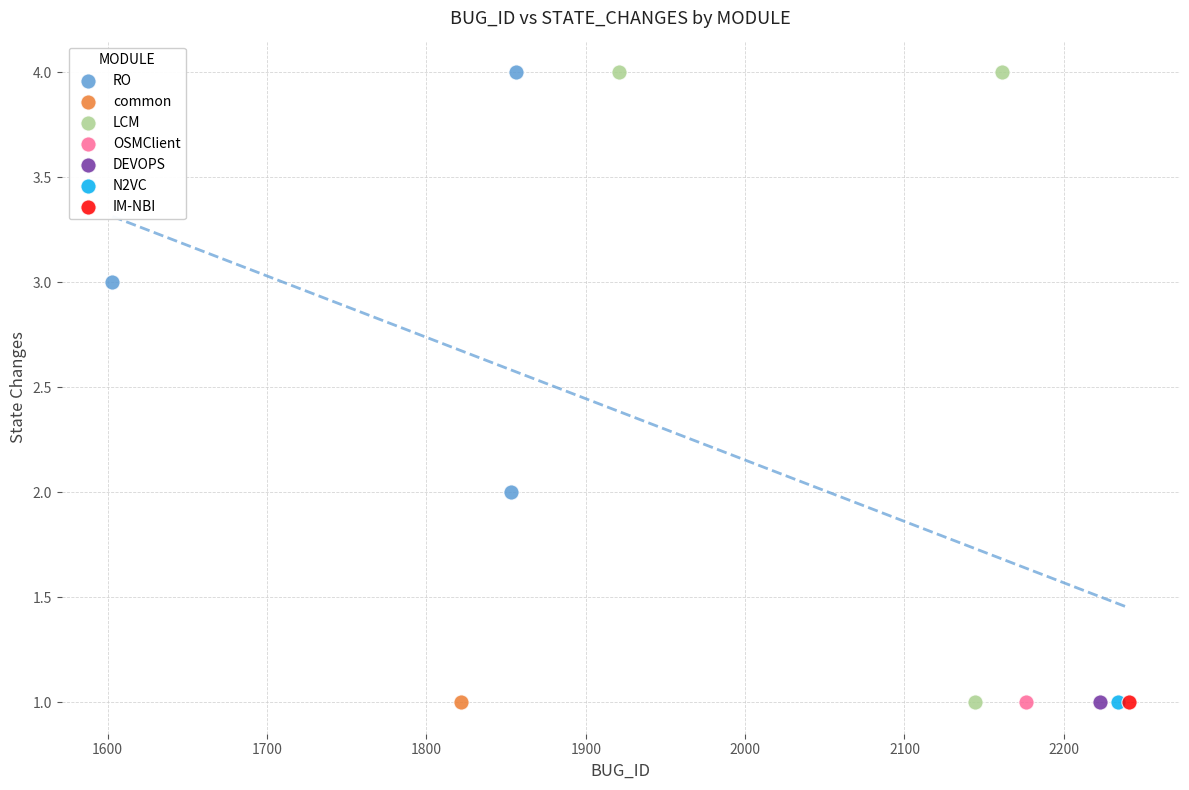

What are all the series names shown in the legend?

RO, common, LCM, OSMClient, DEVOPS, N2VC, IM-NBI